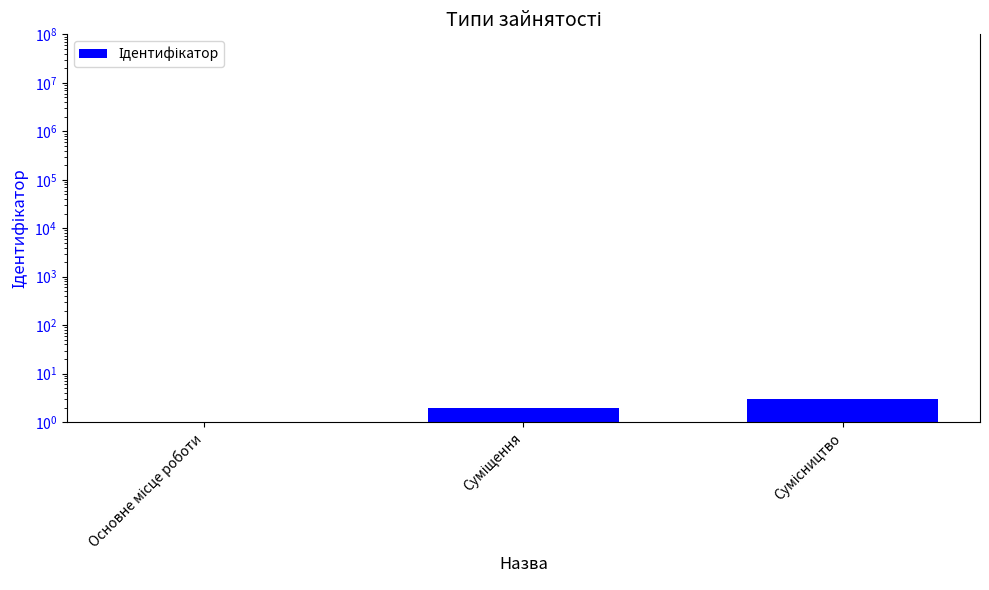

Count the values in the range 1 to 3.

3